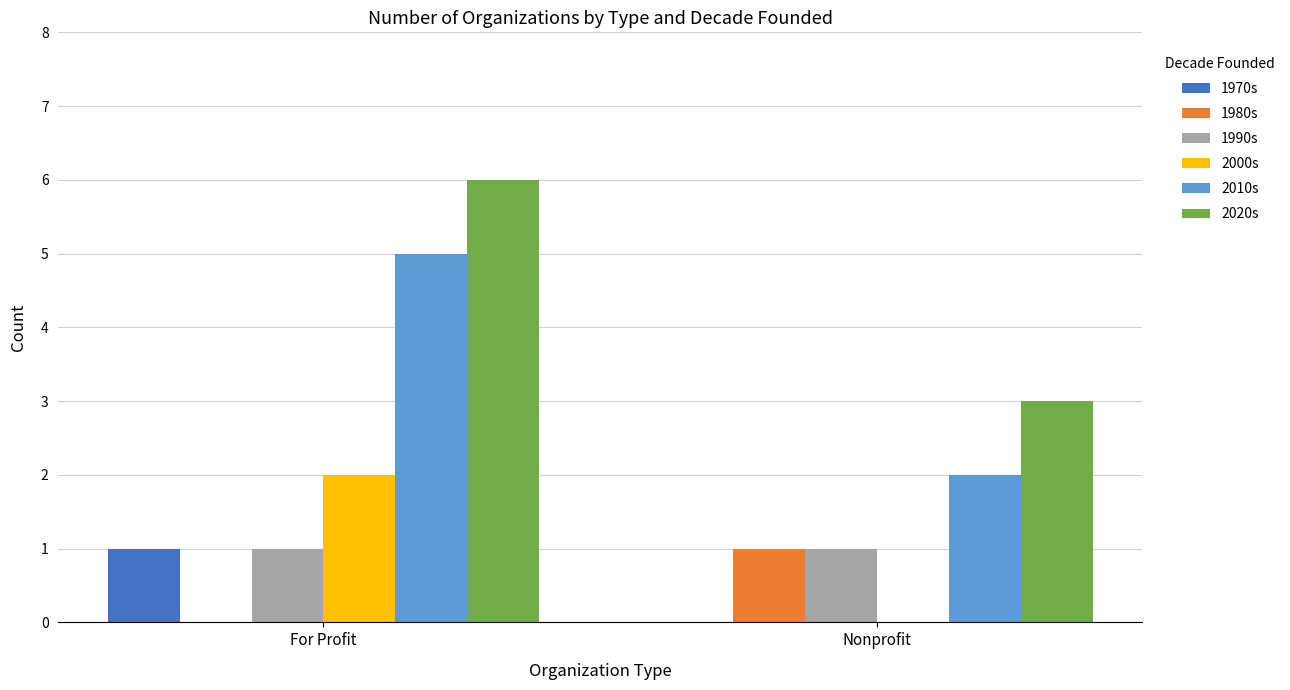

What value does the 2010s series have at For Profit?

5